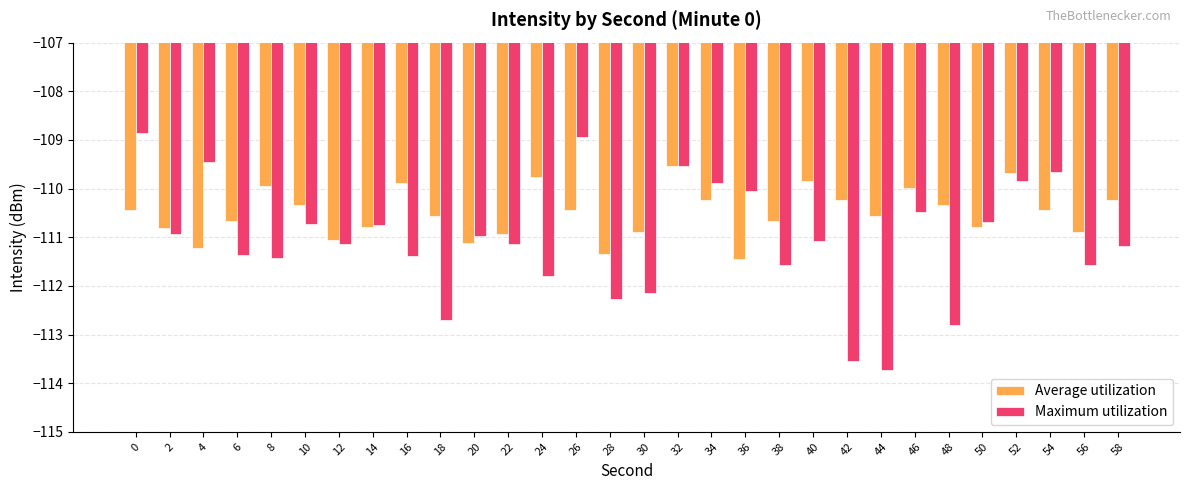

What is the greatest value displayed?

-108.8